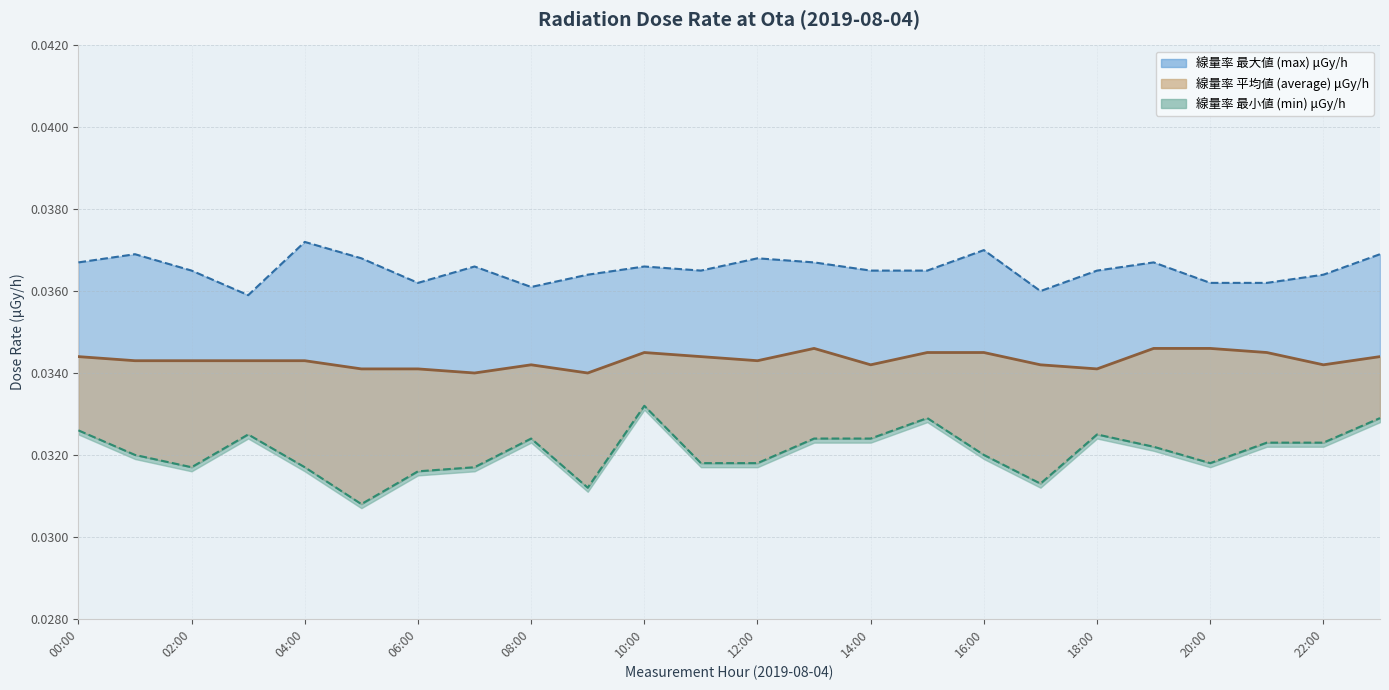

At which category does 線量率 最大値 (max) μGy/h reach its first local peak?

2019-08-04 01